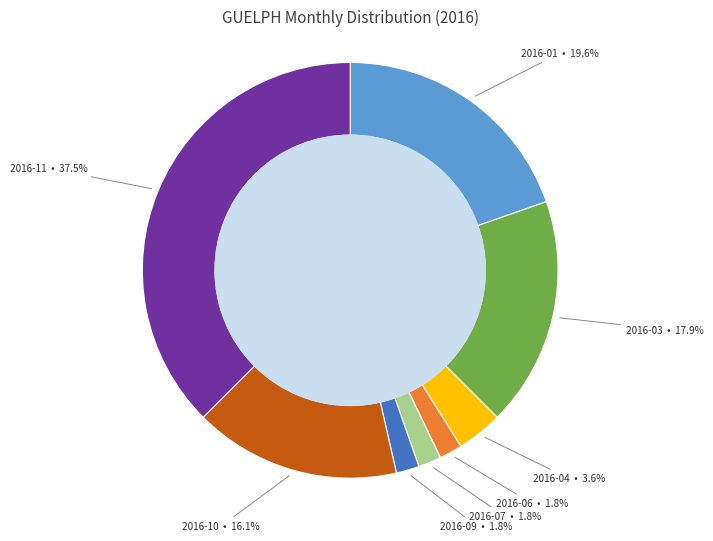

Is there a majority slice in this chart?

No